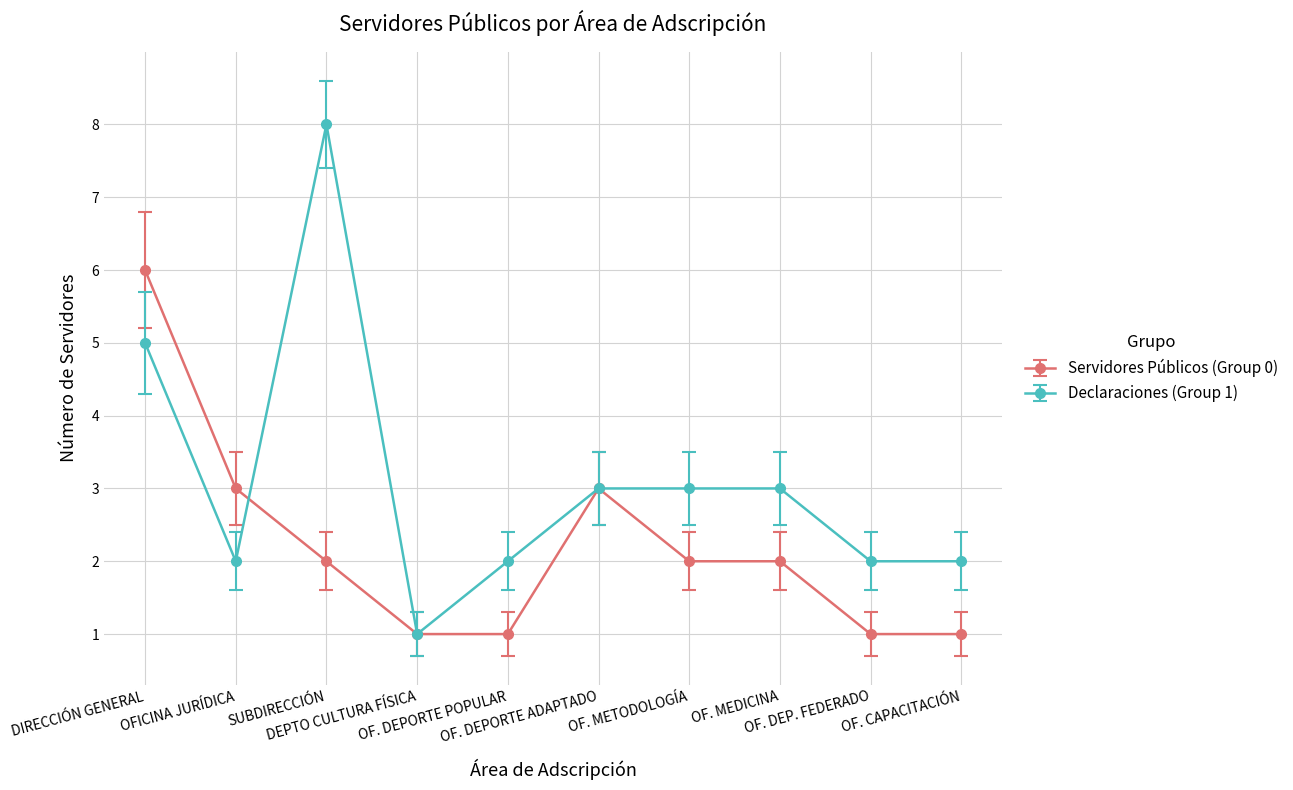

How many Servidores Públicos (Group 0) values are between 1 and 3?

9